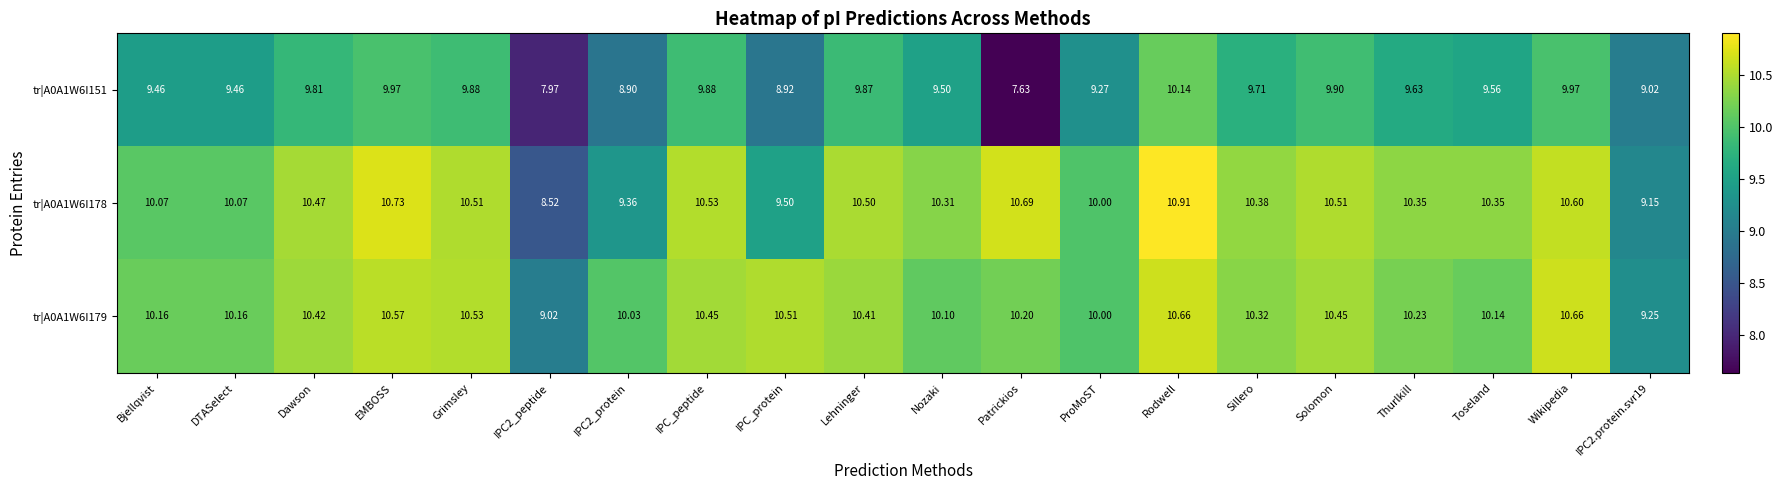

Which label corresponds to the largest value in the chart?

Rodwell